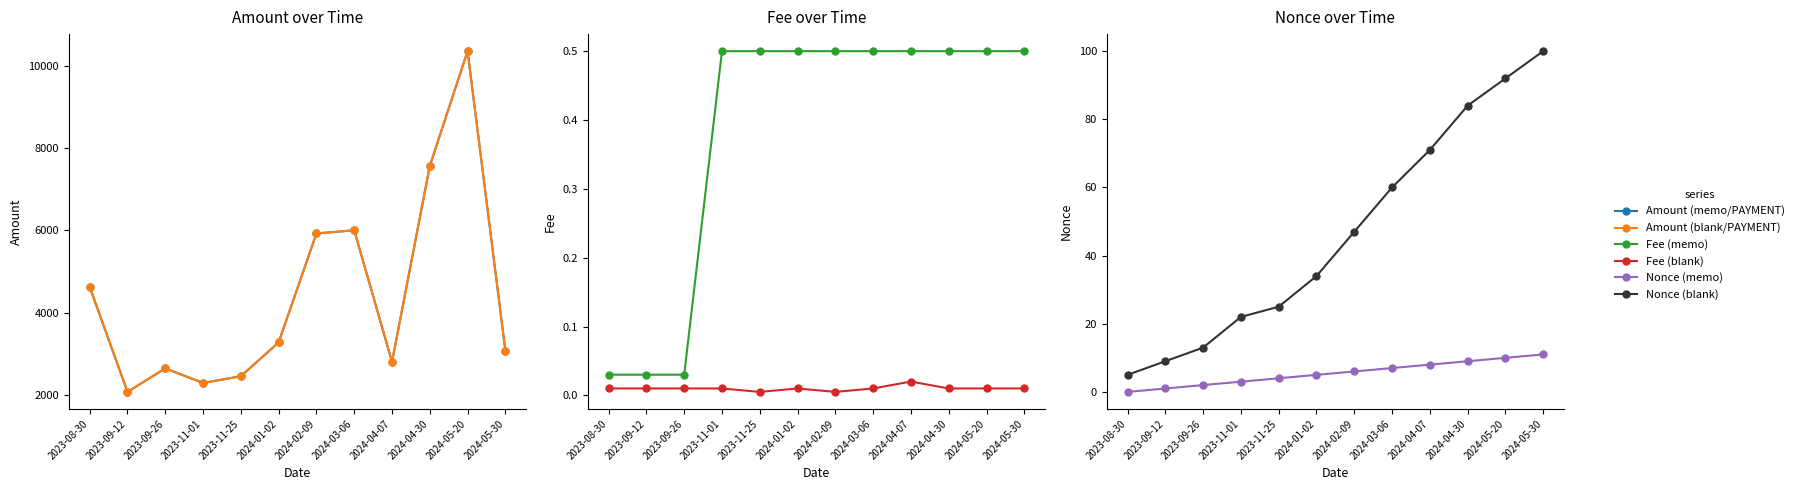

At 2024-01-02, list the series in order from smallest to largest.

Fee (blank), Fee (memo), Nonce (memo), Nonce (blank), Amount (memo/PAYMENT), Amount (blank/PAYMENT)